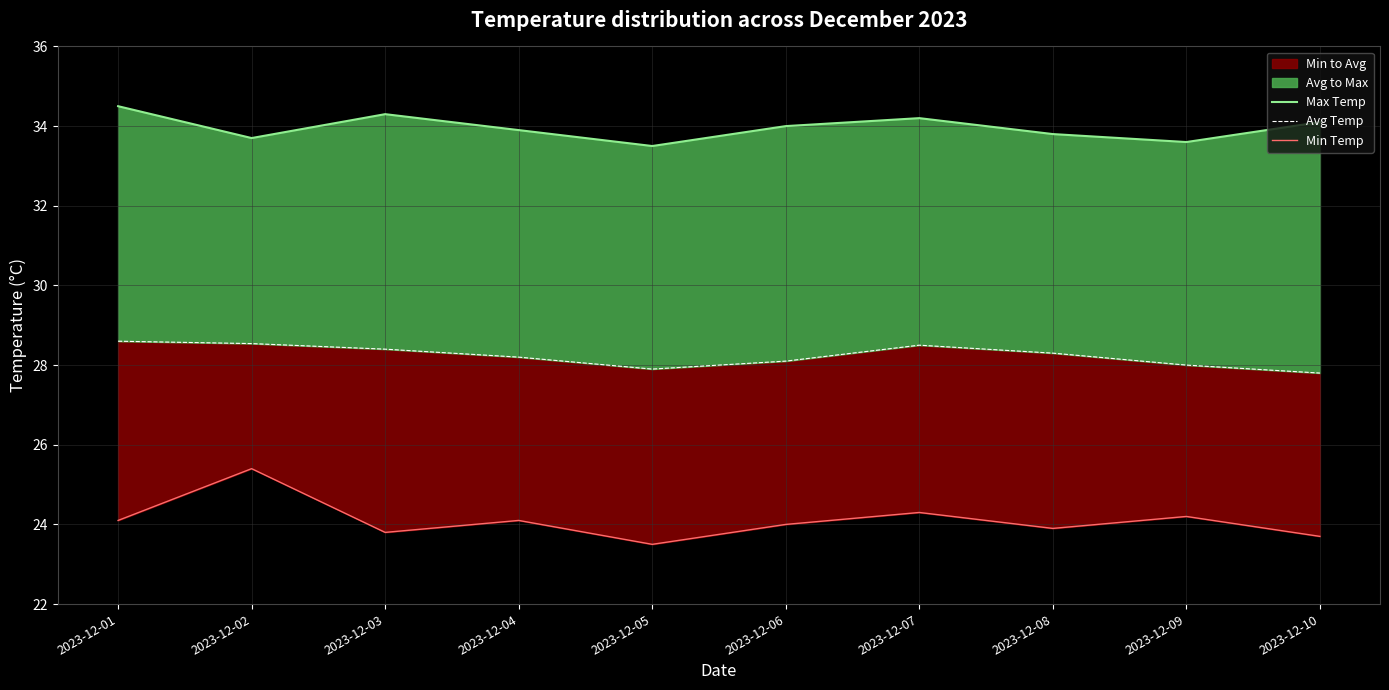

How many interior local valleys does the Max Temp series have?

3